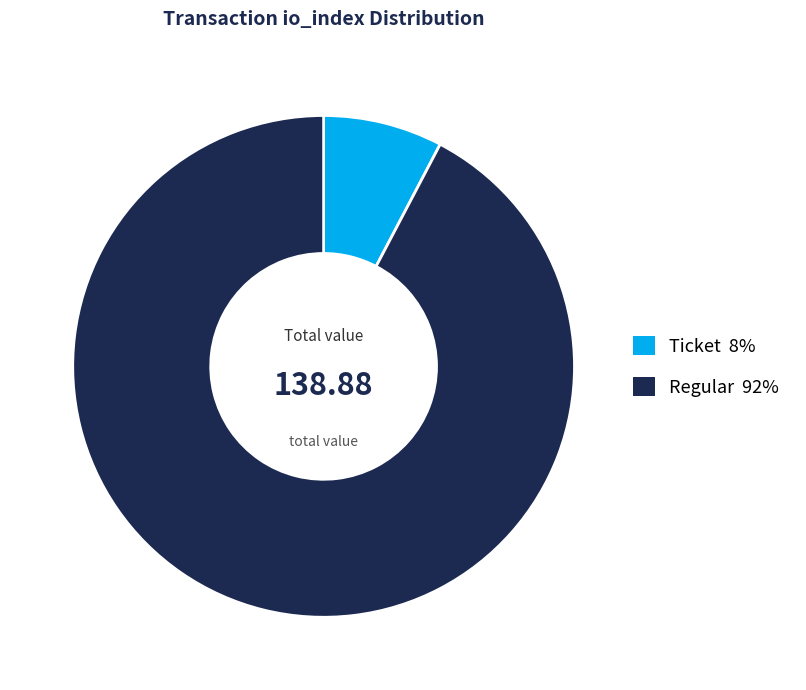

Is there a majority slice in this chart?

Yes